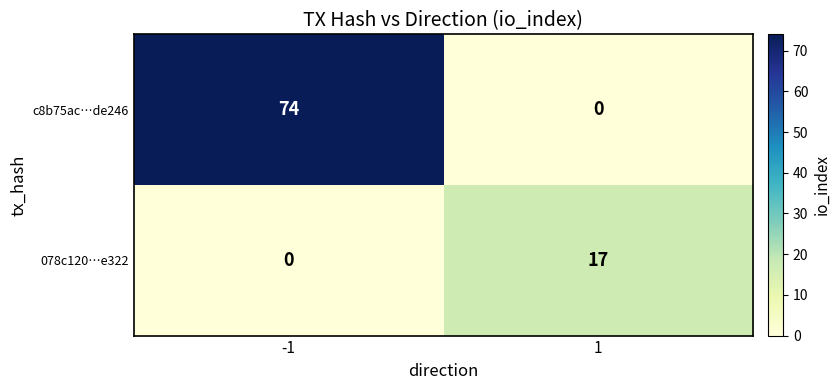

What is the difference between the highest and lowest values at 1?

17